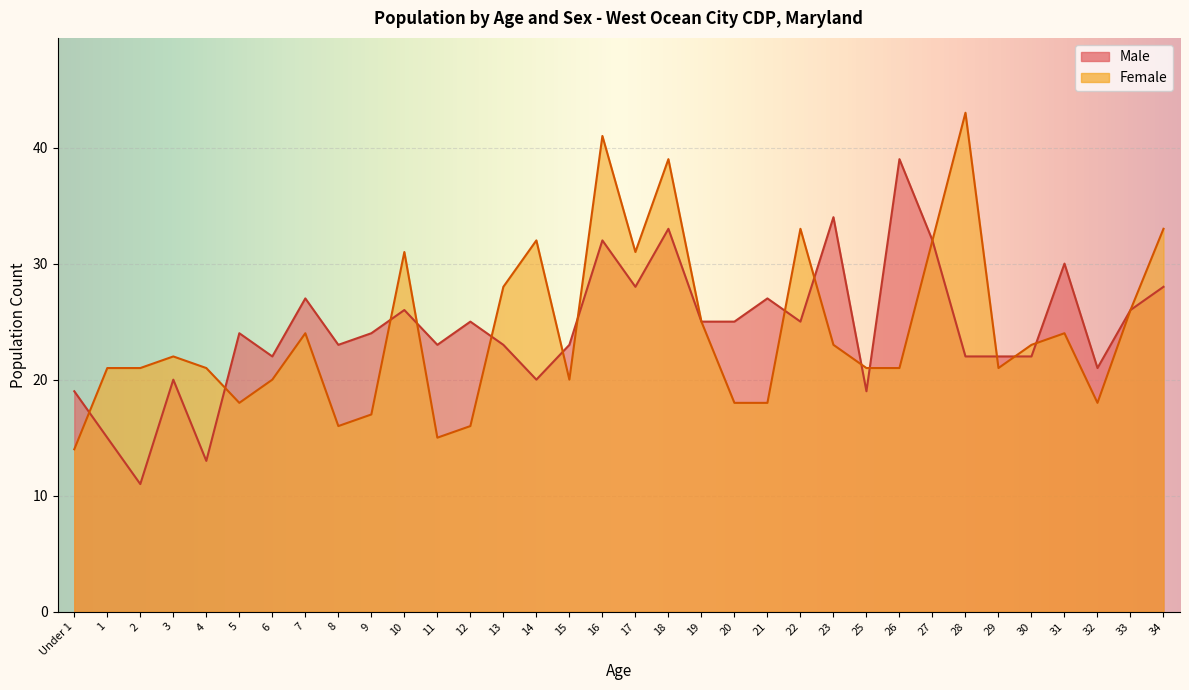

Which has a higher value, 21 or 2?

21